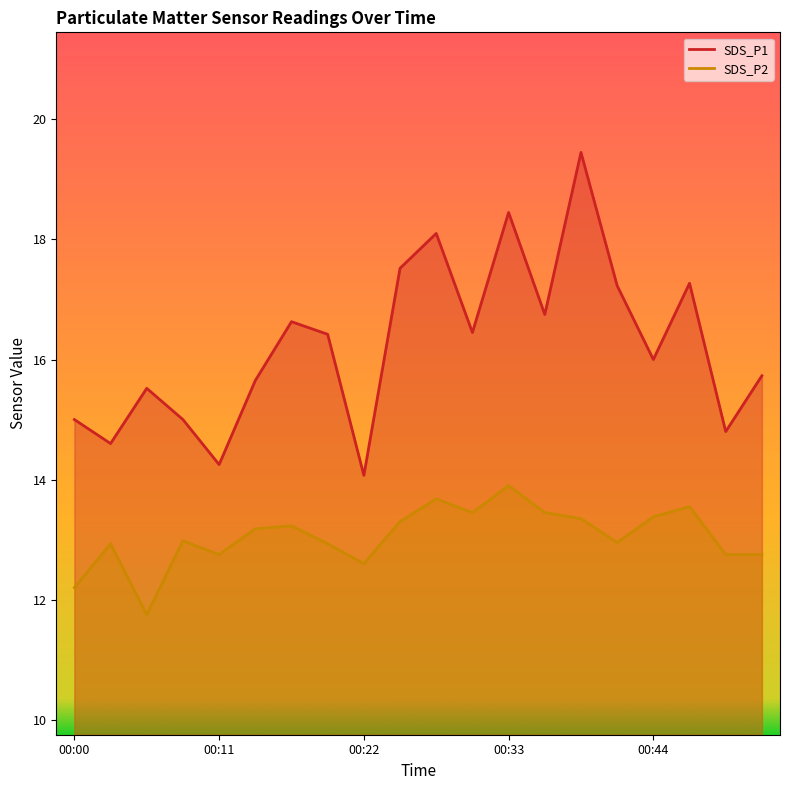

In SDS_P2, how many points are higher than both neighbors (excluding endpoints)?

6